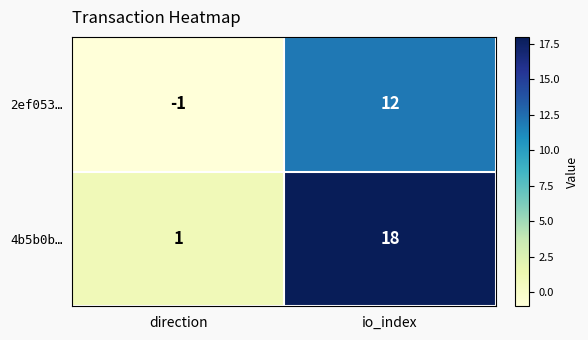

Is it true that 4b5b0b… equals 18 at io_index?

True